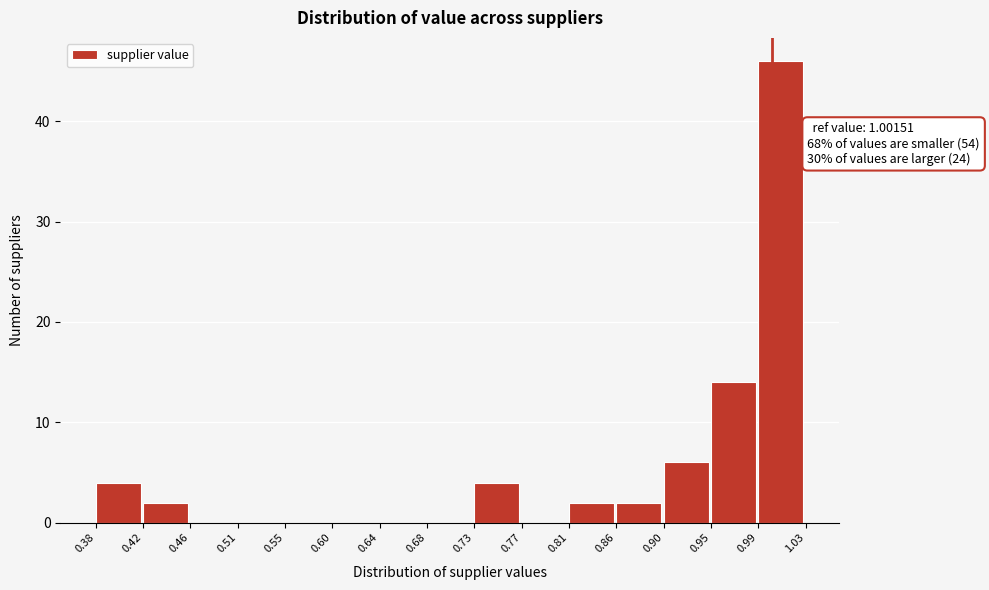

Over which range of the x-axis is the bar tallest?

0.99 to 1.03